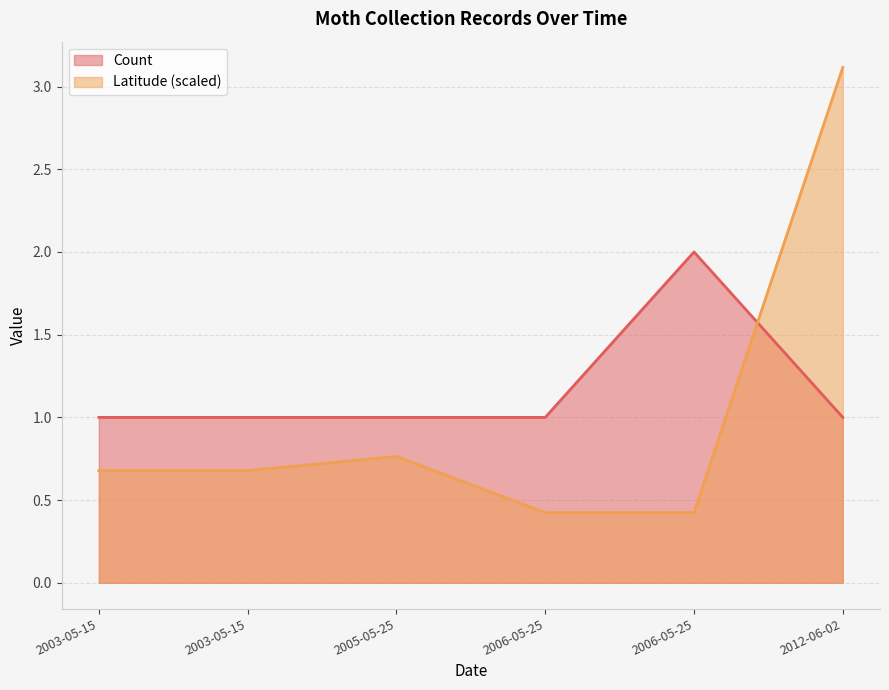

List the labels in order of value, largest first.

2012-06-02, 2005-05-25, 2003-05-15, 2003-05-15, 2006-05-25, 2006-05-25